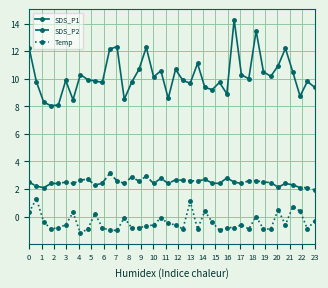

True or false: SDS_P2 has more than 0 interior local peaks.

True